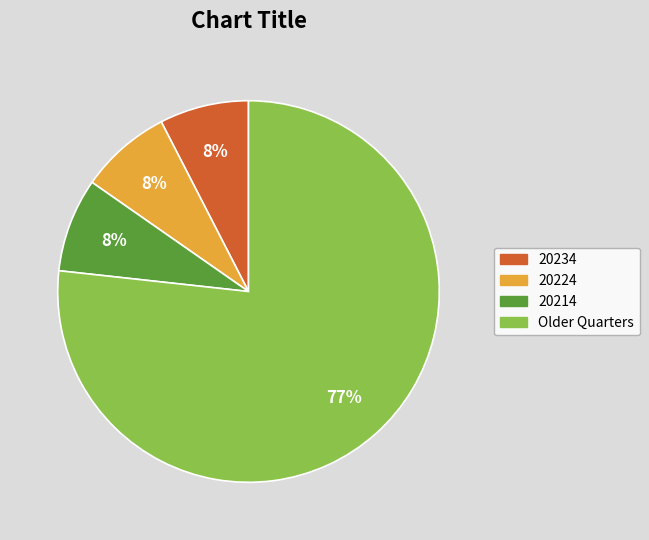

To the nearest percent, what is the average slice percentage?

25%